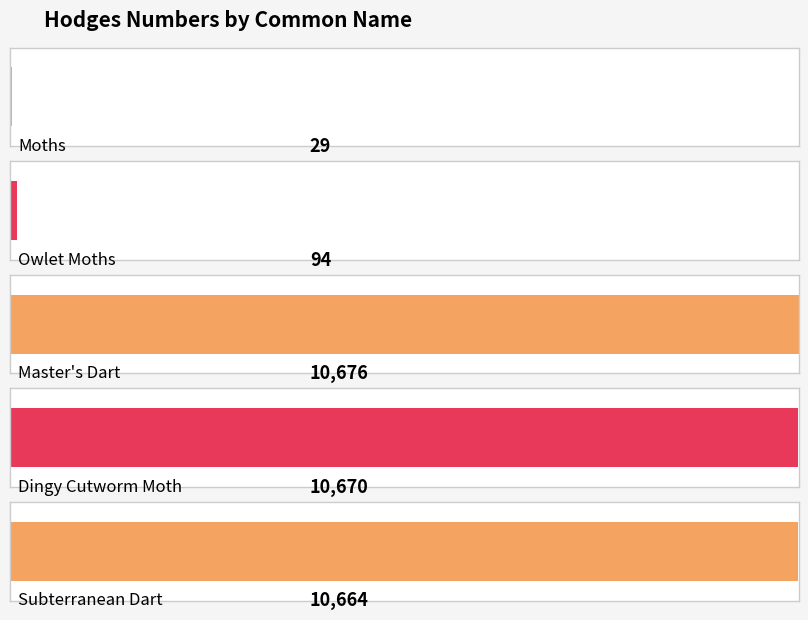

What is the minimum value shown in the chart?

29.0